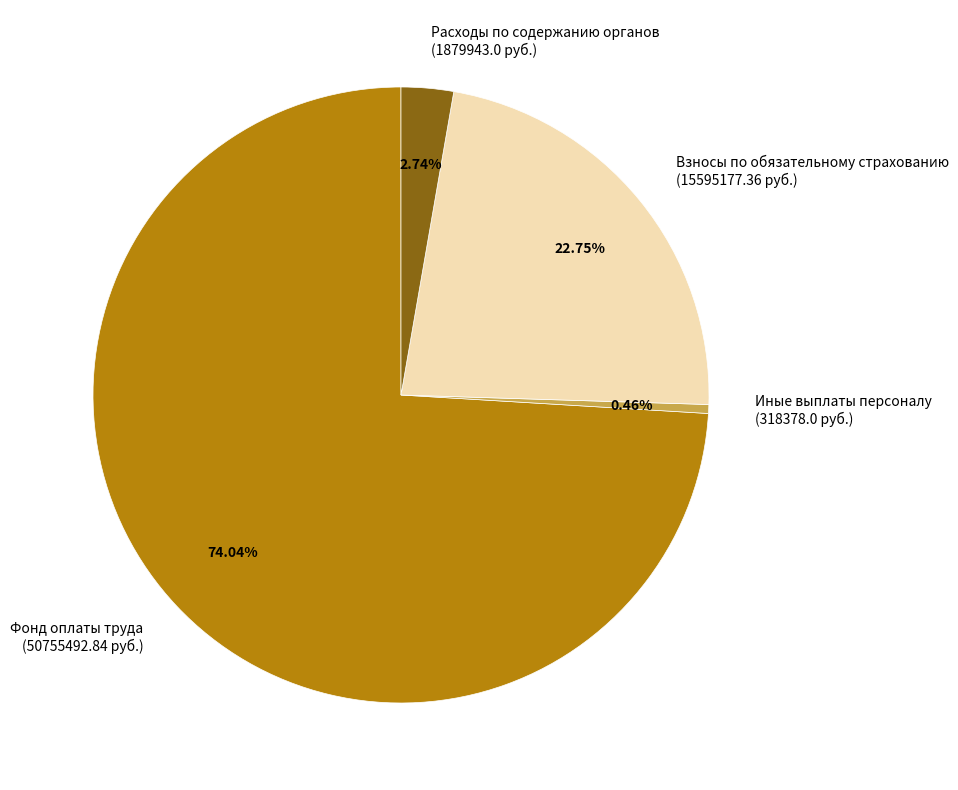

How many segments does this pie chart have?

4